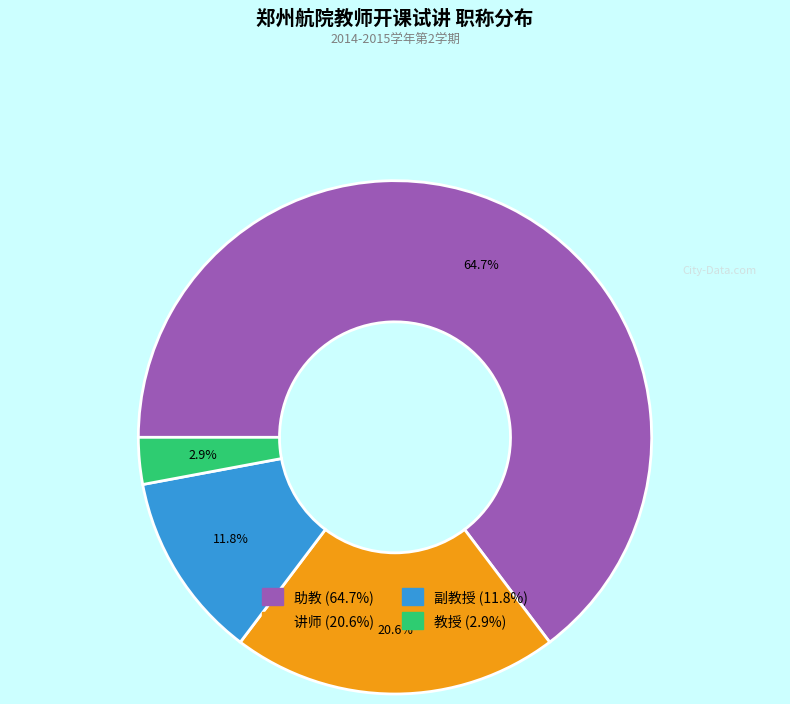

Is there any slice that represents more than half of the pie?

Yes